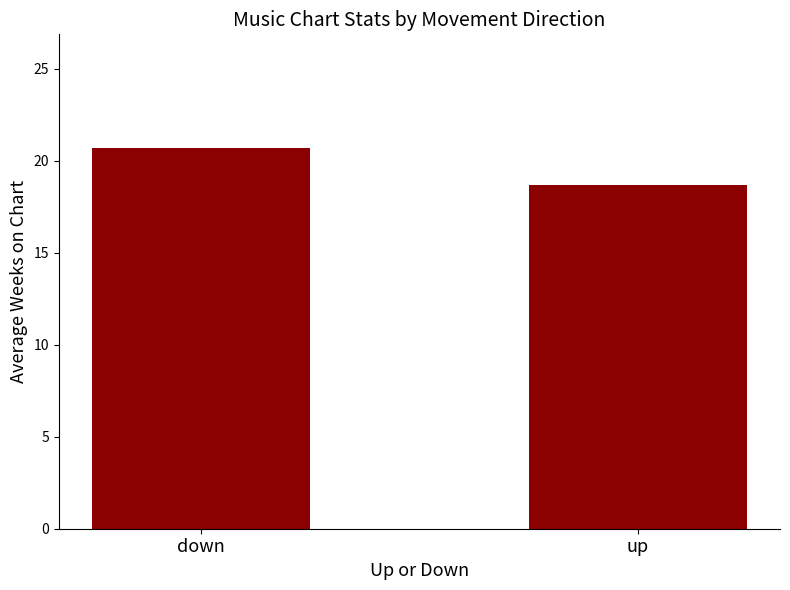

What is the value of the 2nd bar from the left?

18.7